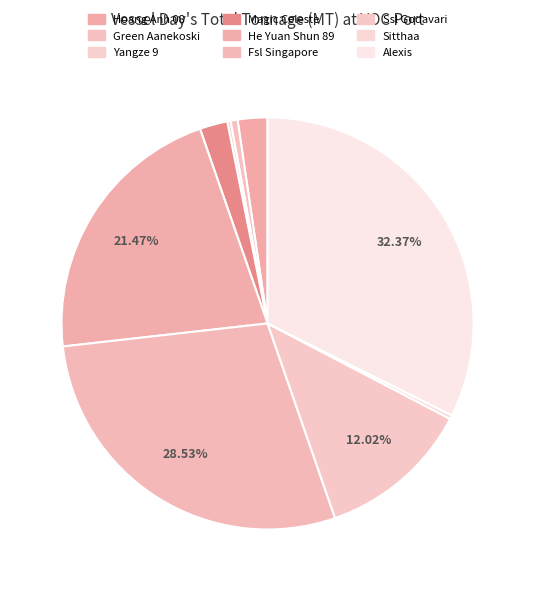

What percentage is the Green Aanekoski slice, to the nearest percent?

1%